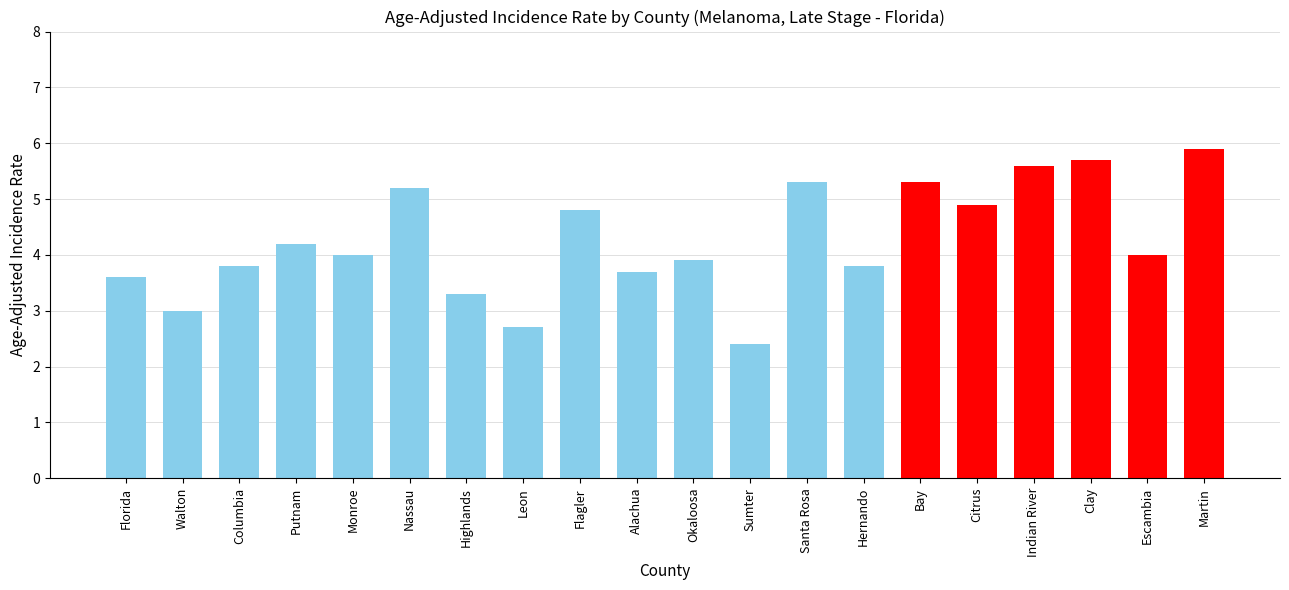

How many data points does each series have?

20